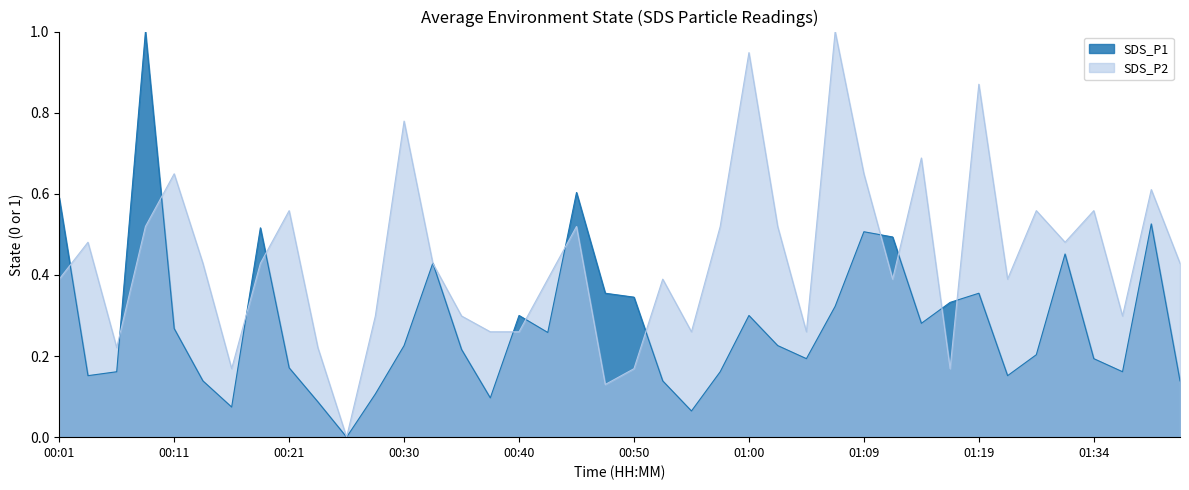

What is the sum of all SDS_P1 values?

11.3